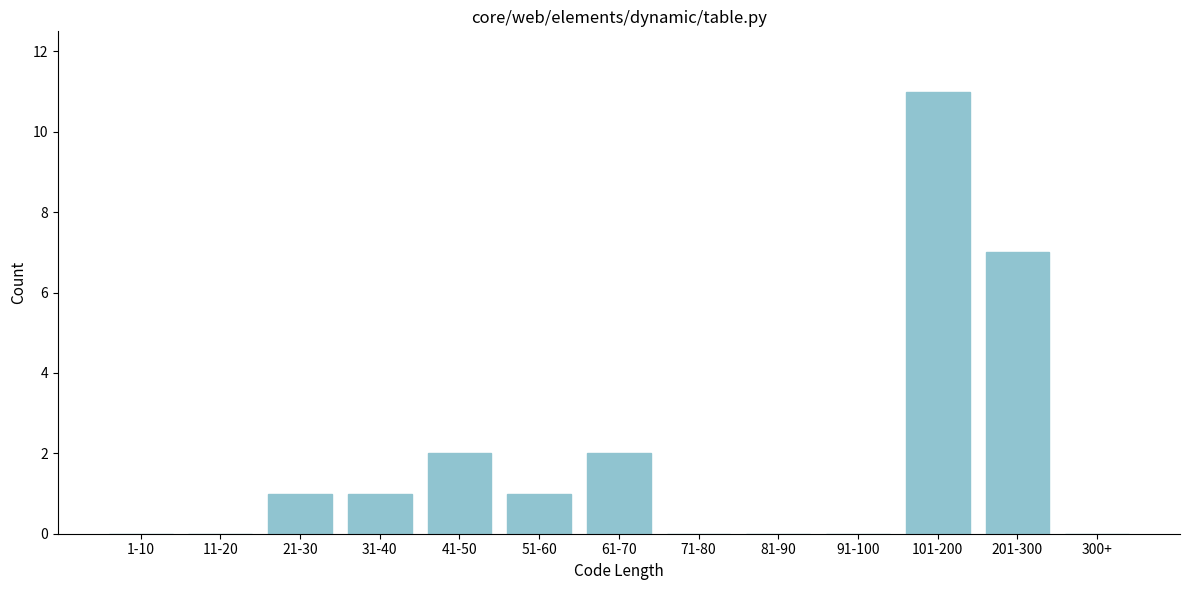

Reading left to right, extract all data points from this chart.

1-10=0	11-20=0	21-30=1	31-40=1	41-50=2	51-60=1	61-70=2	71-80=0	81-90=0	91-100=0	101-200=11	201-300=7	300+=0